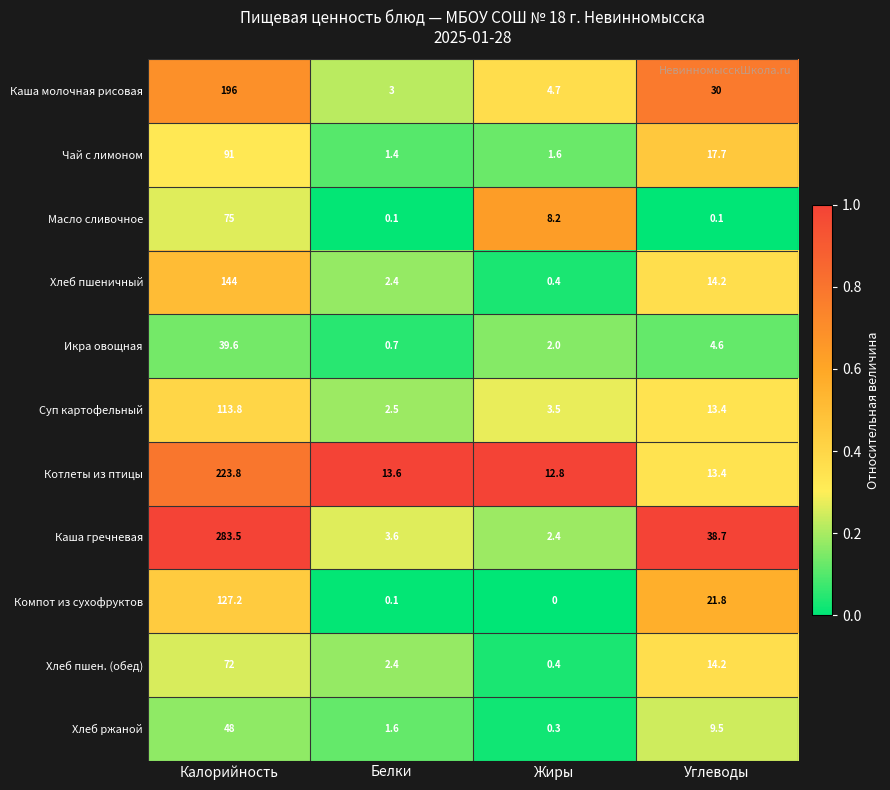

Which series has the largest total across all categories?

Каша гречневая